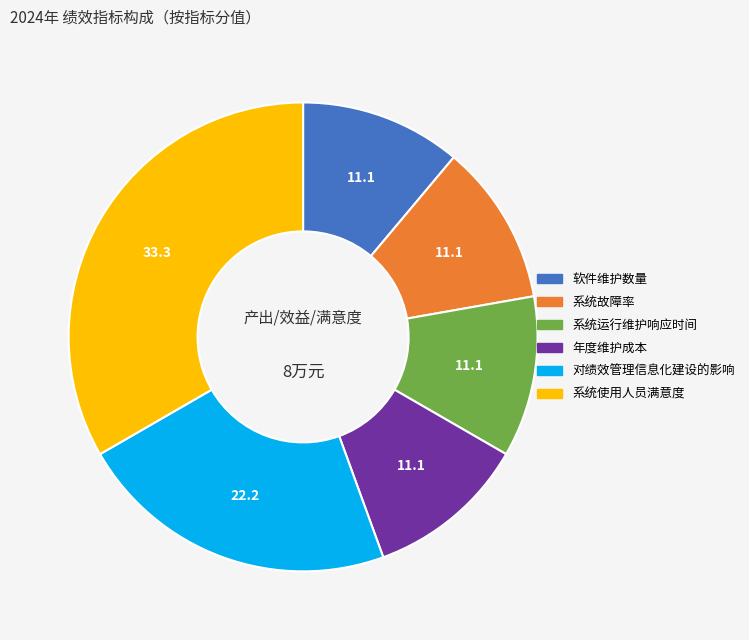

What is the largest slice in the pie chart?

系统使用人员满意度